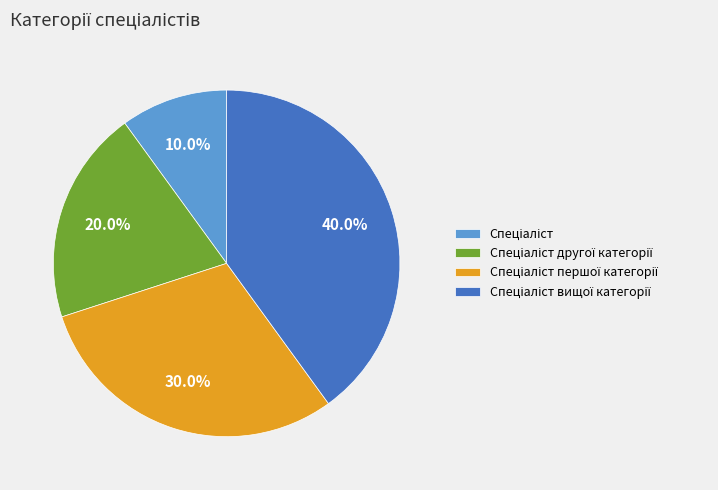

Is there any slice that represents more than half of the pie?

No